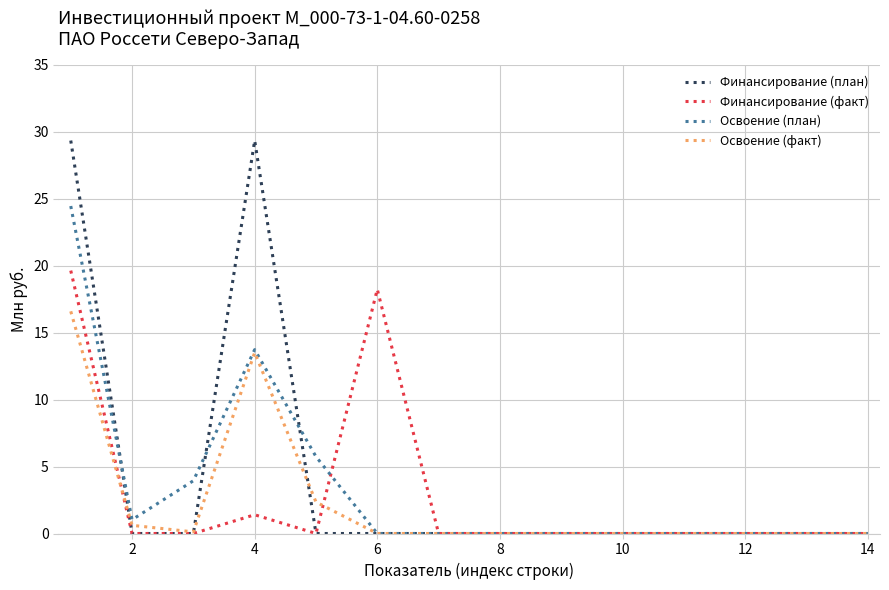

At how many categories does at least one series exceed 24?

2